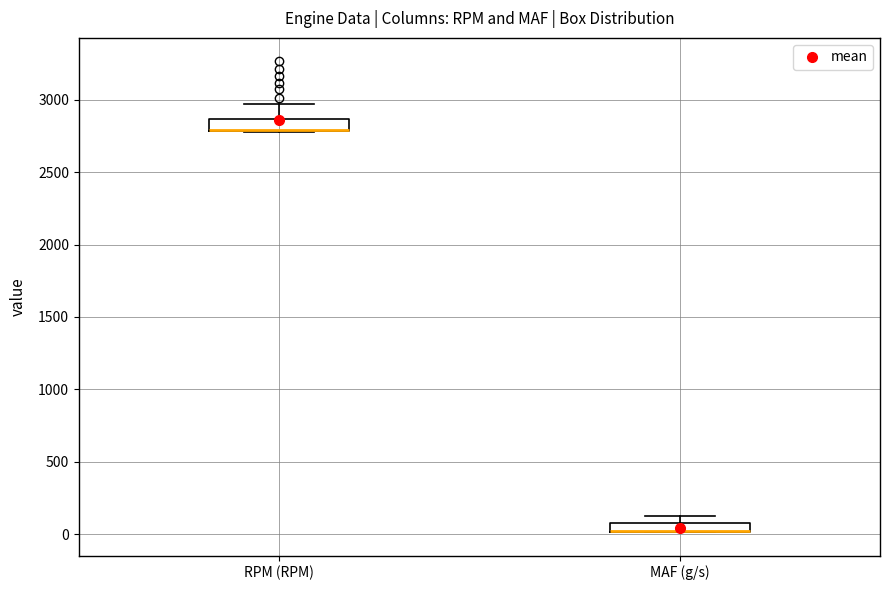

Where does the upper whisker of the box for RPM (RPM) end on the y-axis? The values are not printed on the chart, so give them approximately, as read against the axis.

2950